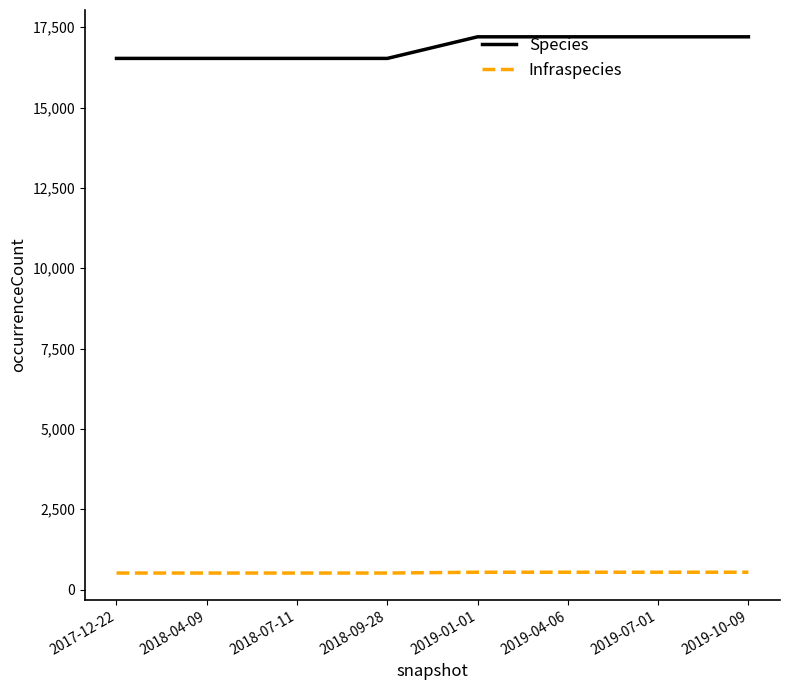

What is the average value of the Species series?

16866